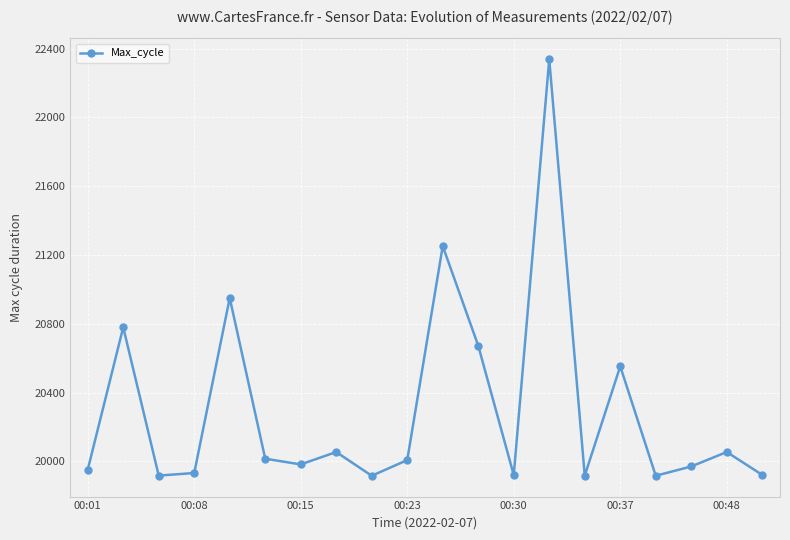

How many data points are less than 20008?

10